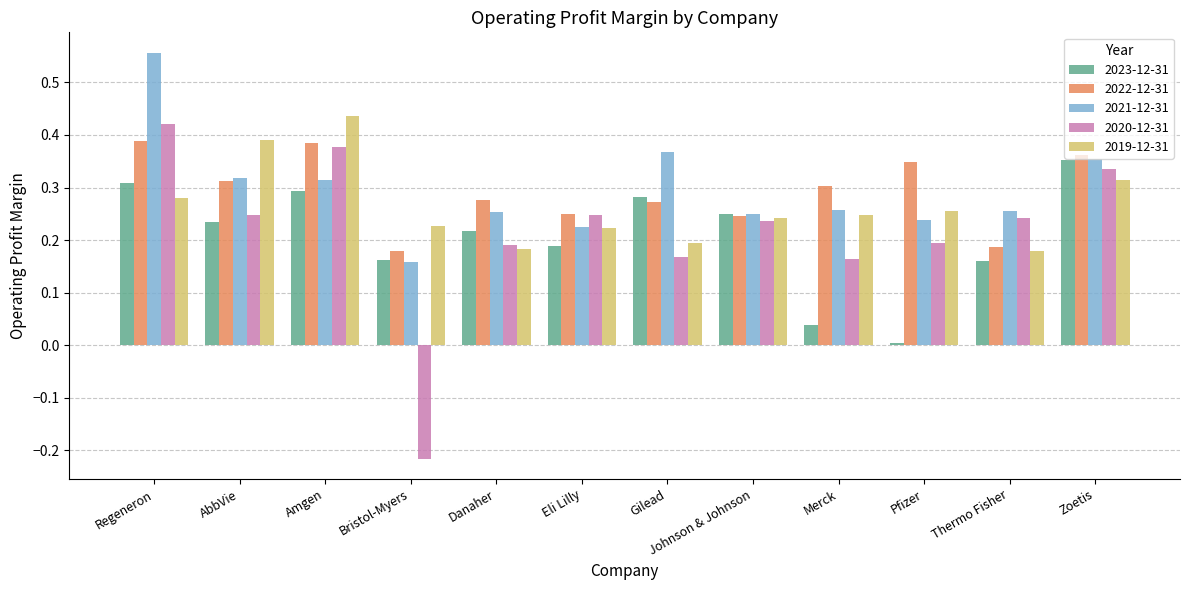

The value of 2020-12-31 at Danaher is 0.1. True or false?

False